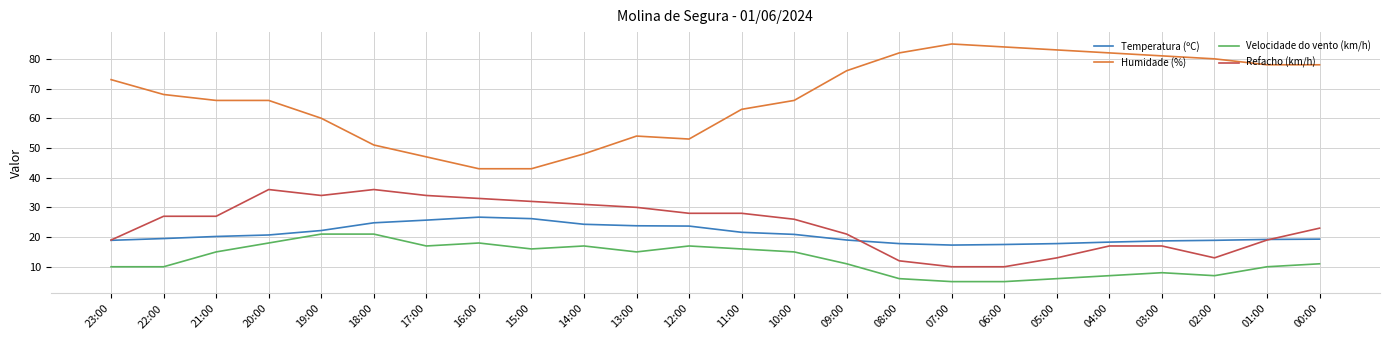

What is the difference between the second highest and second lowest values in the Temperatura (ºC) series?

8.7